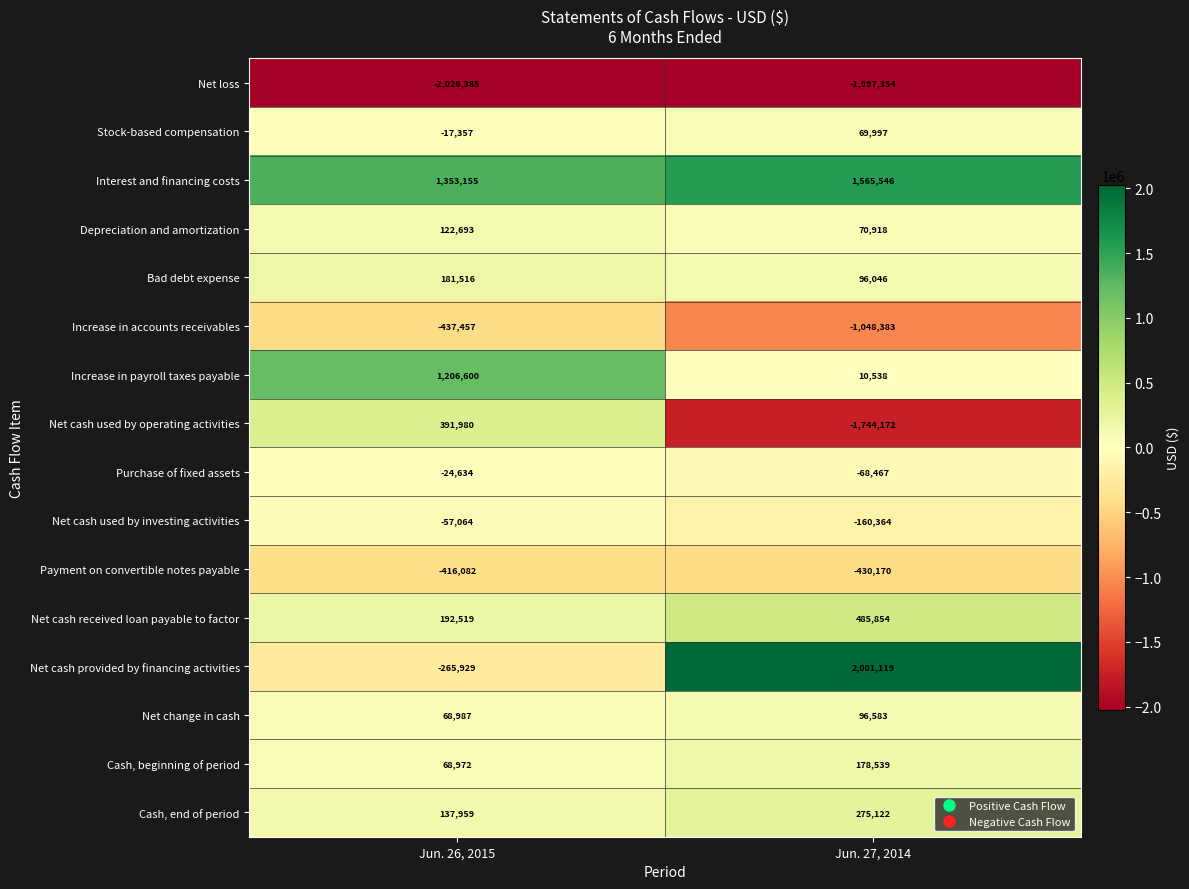

Which label corresponds to the largest value in the chart?

Jun. 27, 2014